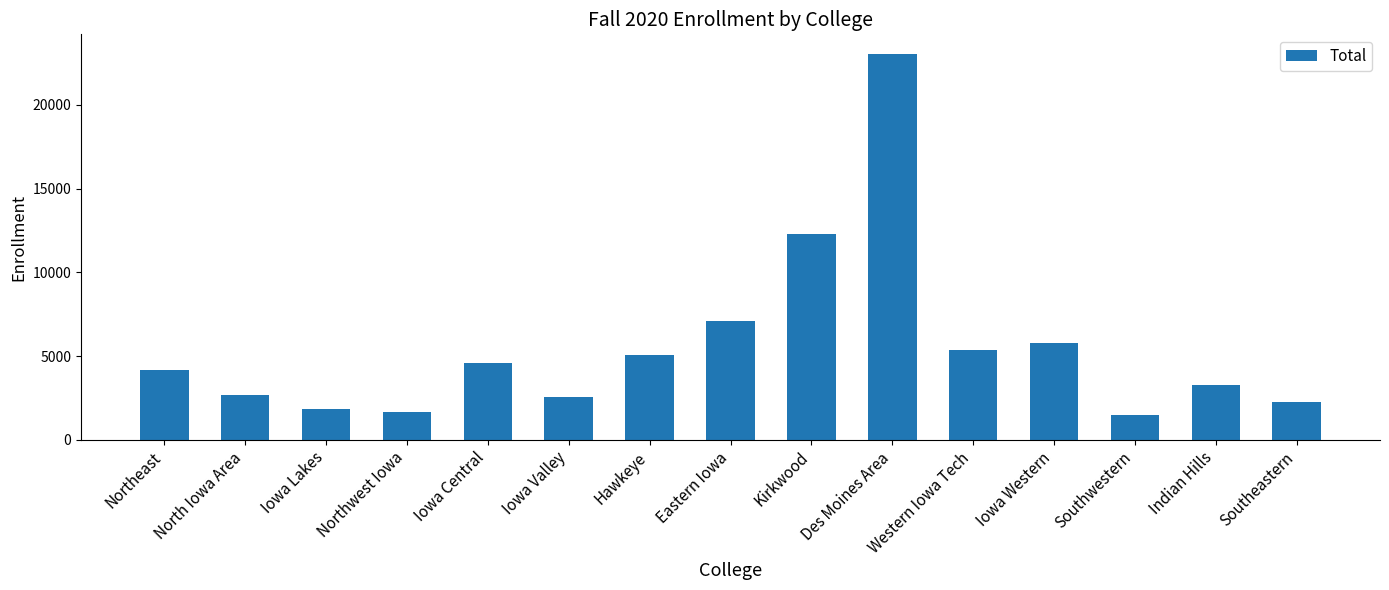

True or false: the data shows 37233 at Des Moines Area.

False